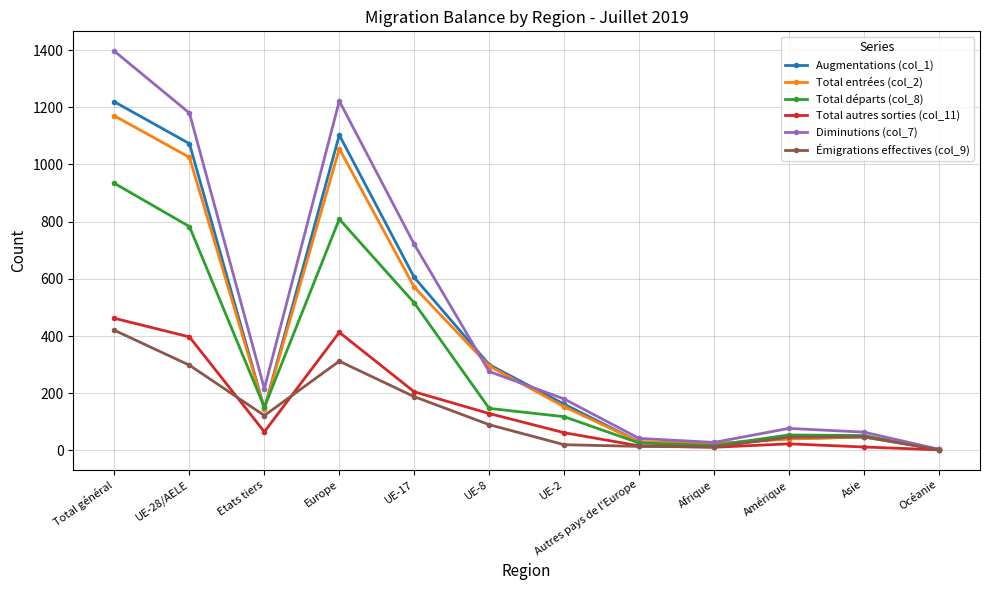

The value of Total départs (col_8) at Afrique is 17. True or false?

True